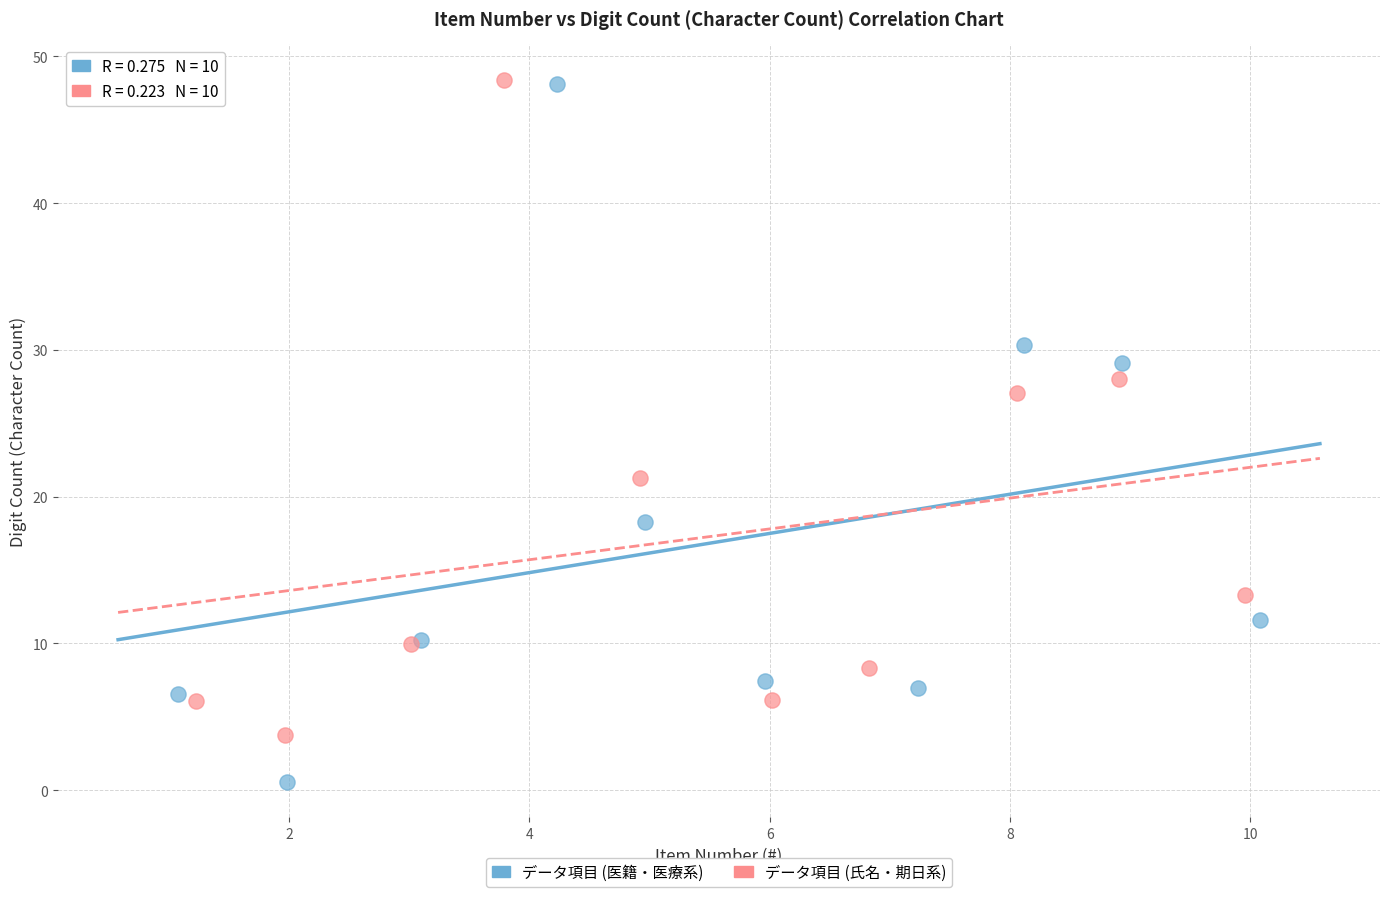

Which series contains the lowest Y value?

データ項目 (医籍・医療系)